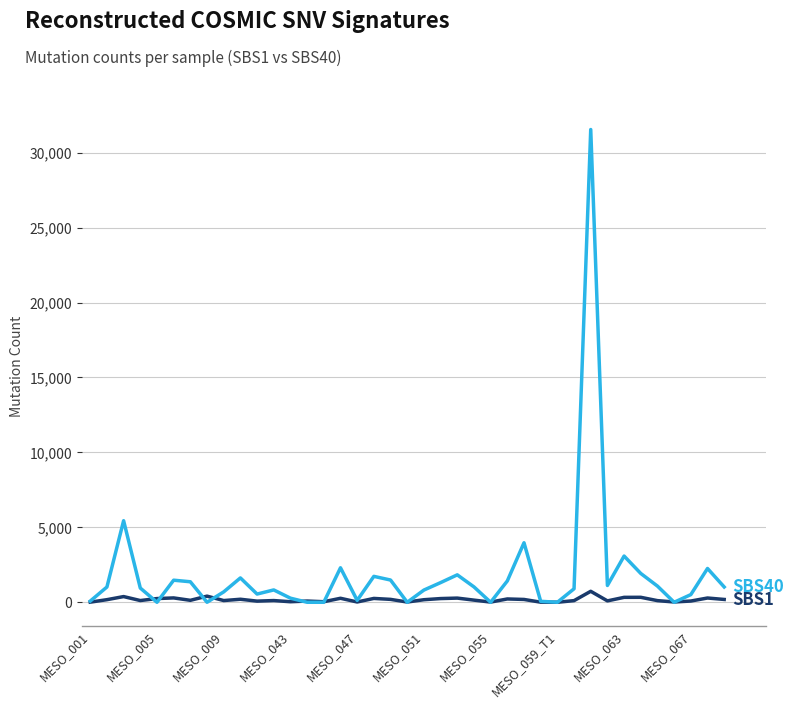

What is the maximum value shown in the chart?

31543